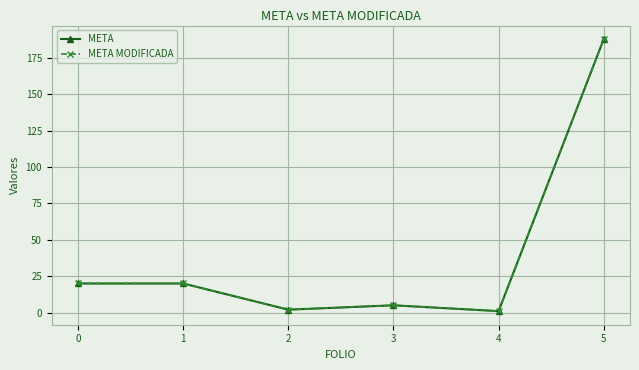

In META, how many points are higher than both neighbors (excluding endpoints)?

1